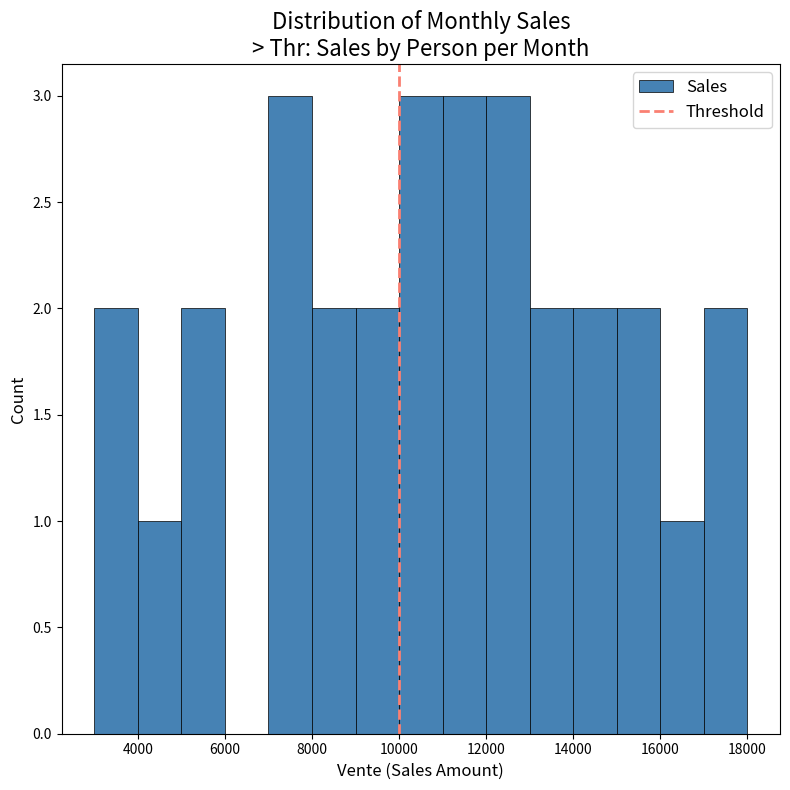

Reading left to right, transcribe this chart: for each bar, give the range it covers on the x-axis and its height. The values are not printed on the chart, so give them approximately, as read against the axis.

3000 to 4000: 2
4000 to 5000: 1
5000 to 6000: 2
6000 to 7000: 0
7000 to 8000: 3
8000 to 9000: 2
9000 to 10000: 2
10000 to 11000: 3
11000 to 12000: 3
12000 to 13000: 3
13000 to 14000: 2
14000 to 15000: 2
15000 to 16000: 2
16000 to 17000: 1
17000 to 18000: 2